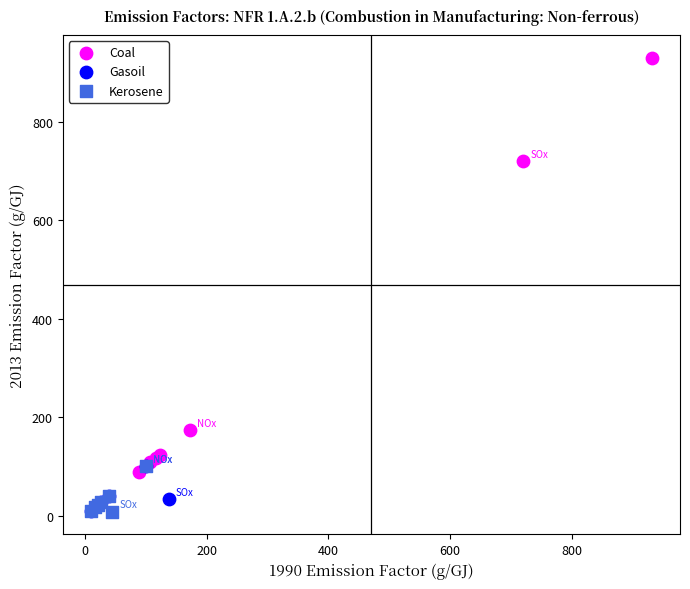

Which series has the largest Y range (max minus min)?

Coal